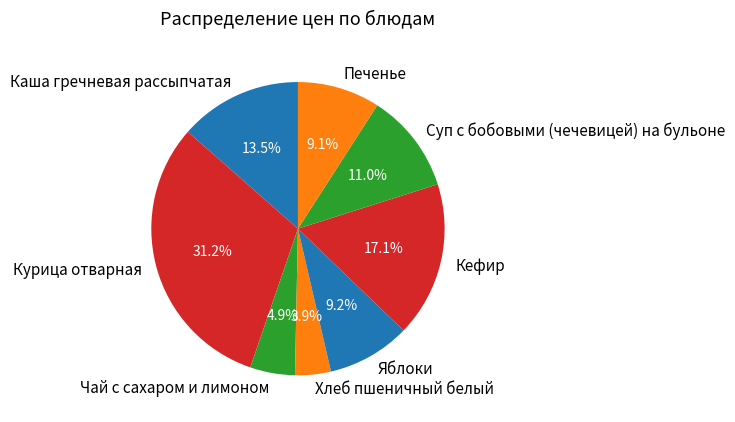

What is the largest slice in the pie chart?

Курица отварная